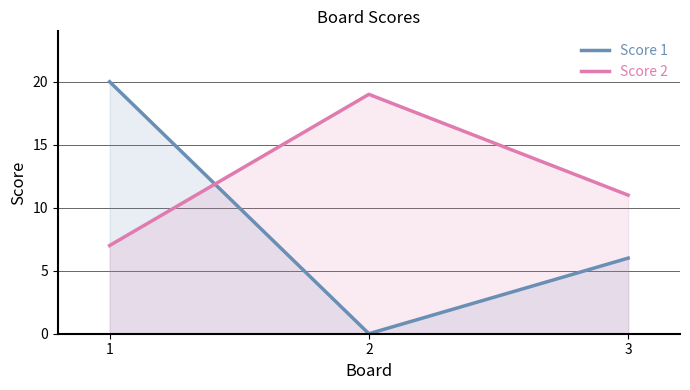

Is the value of Score 2 at 1 greater than the value of Score 1 at 1?

No